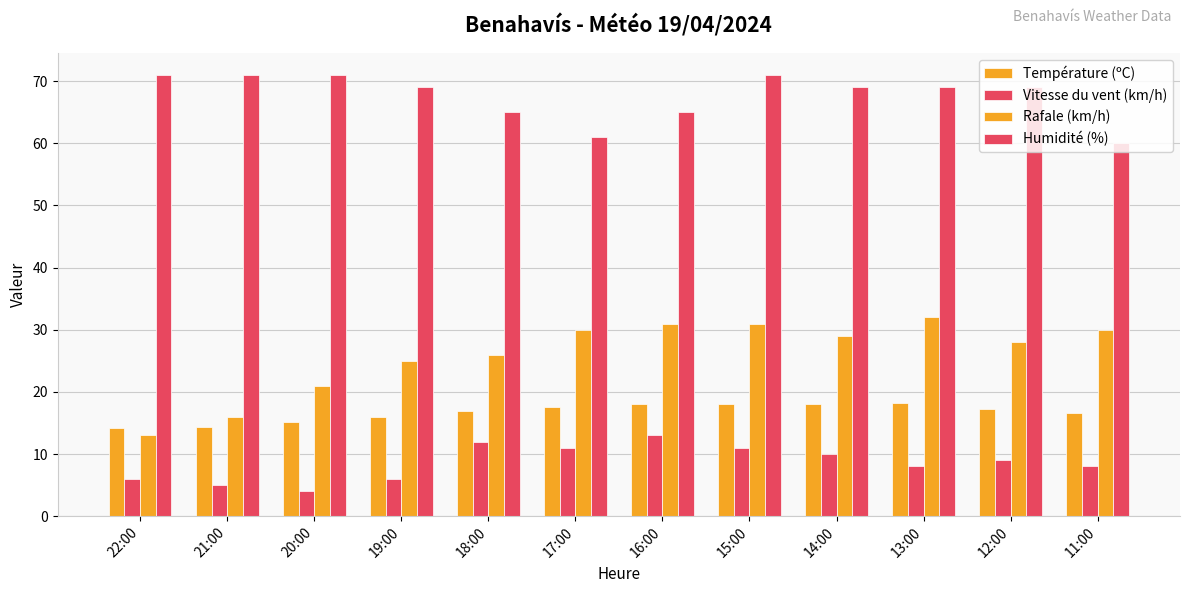

How many bars are there in each group?

4